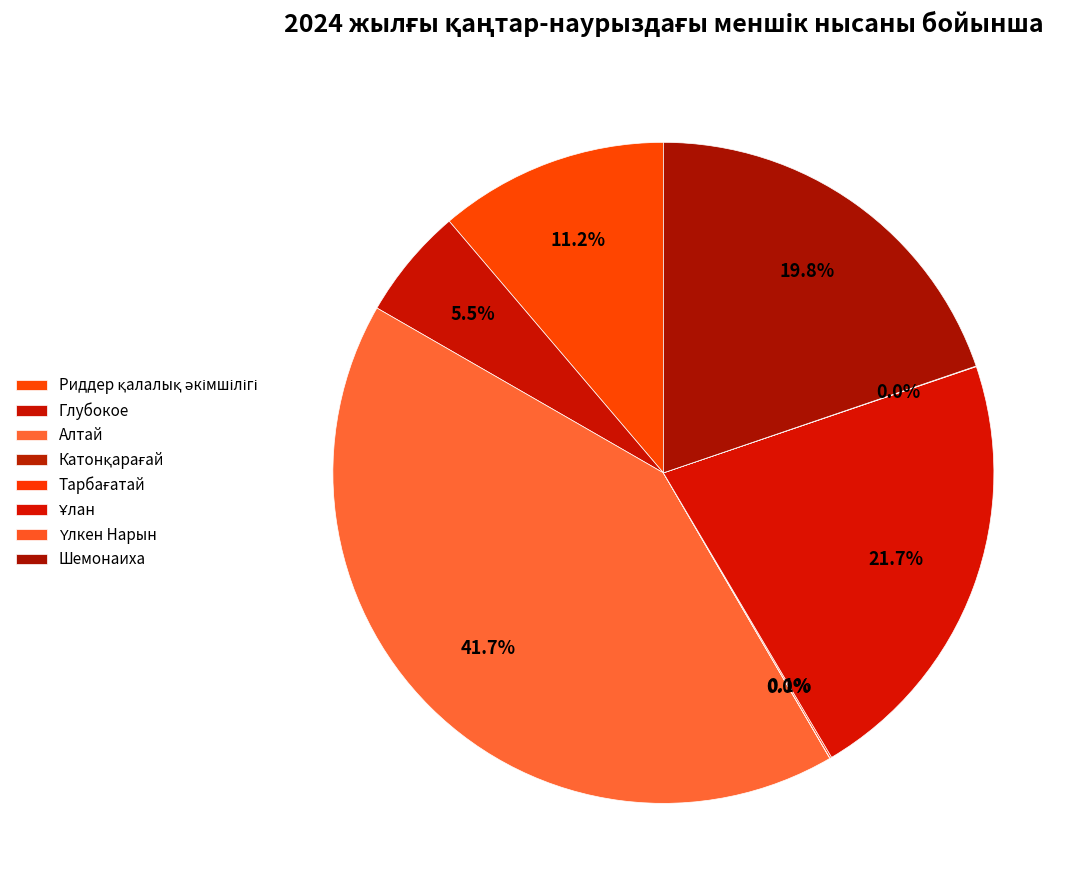

What is the total percentage of Үлкен Нарын and Глубокое?

5.5%